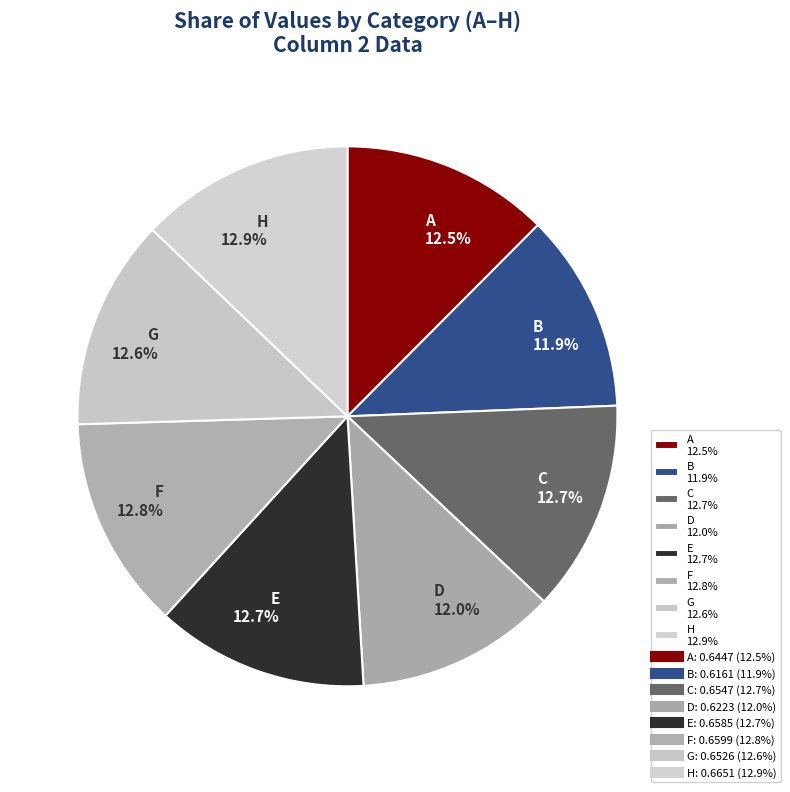

Combined, what portion of the pie is D and B?

23.9%